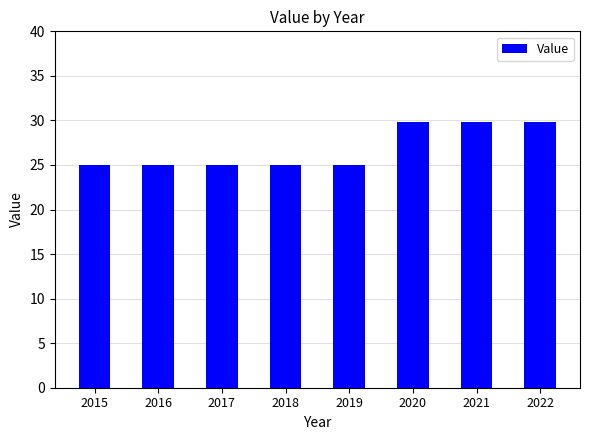

Reading left to right, list all the values displayed in this chart.

2015=25.0	2016=25.0	2017=25.0	2018=25.0	2019=25.0	2020=29.8	2021=29.8	2022=29.8